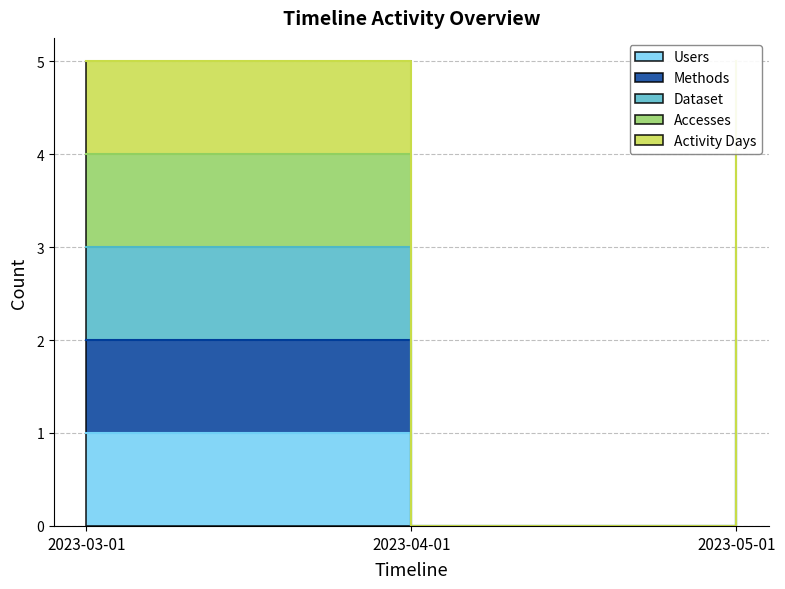

Does the chart display data point markers on the line(s)?

No